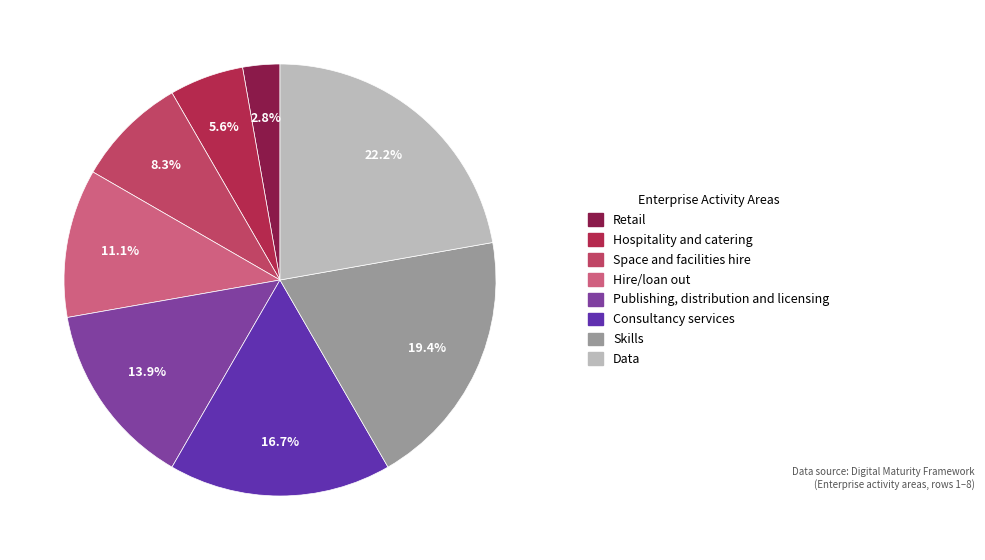

To the nearest percent, what is the combined percentage of Retail and Hospitality and catering?

8%